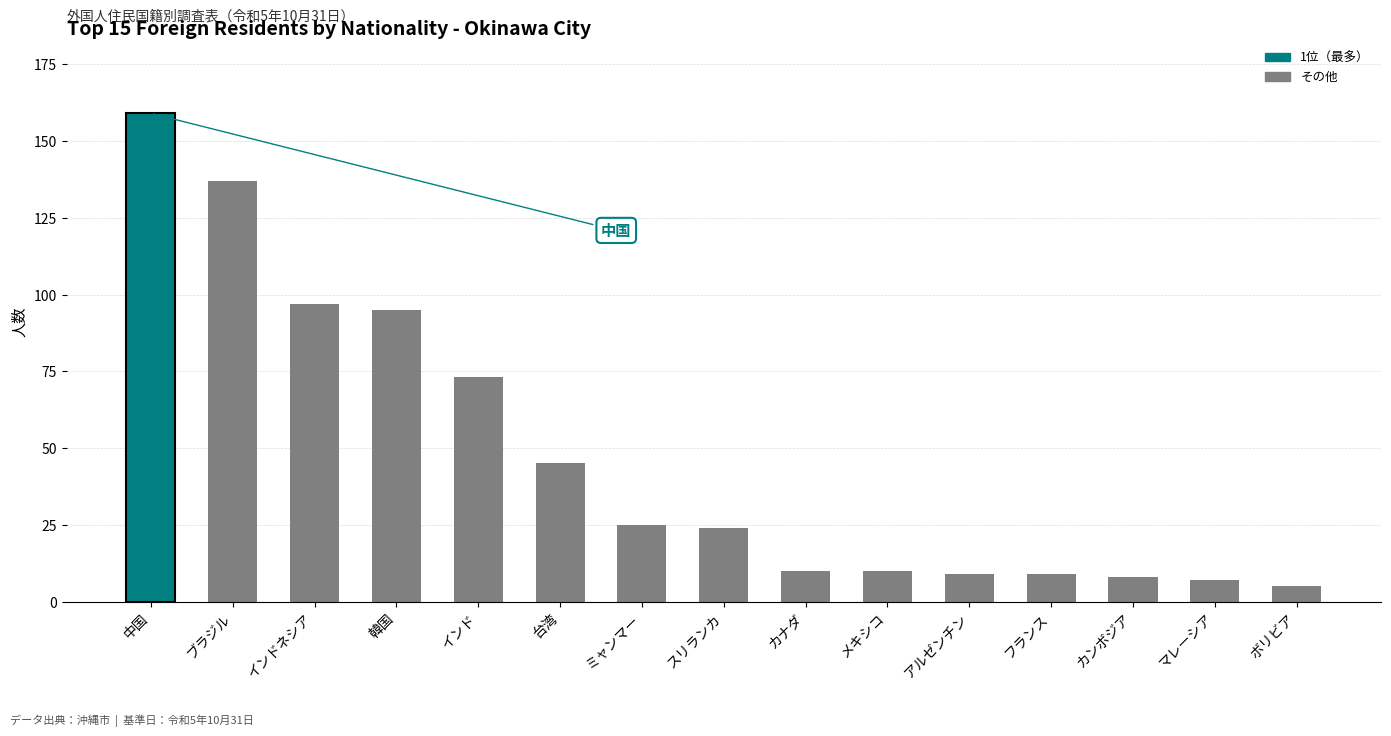

What is the average value?

48